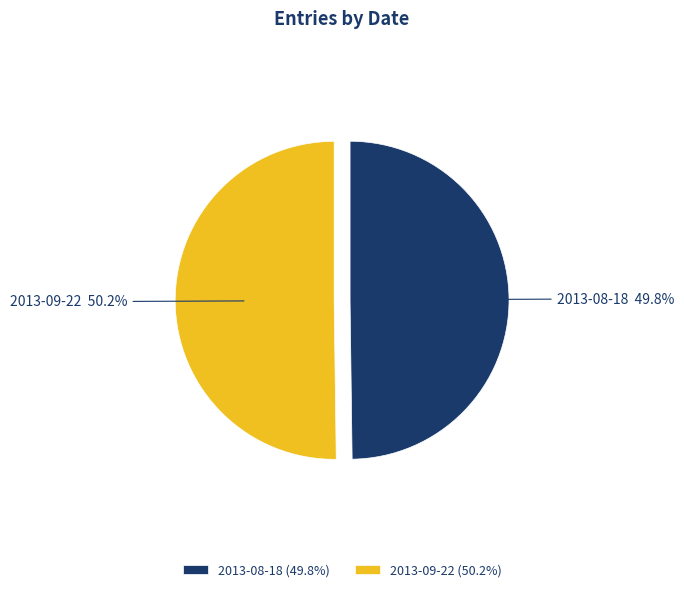

Does any single category account for the majority?

Yes